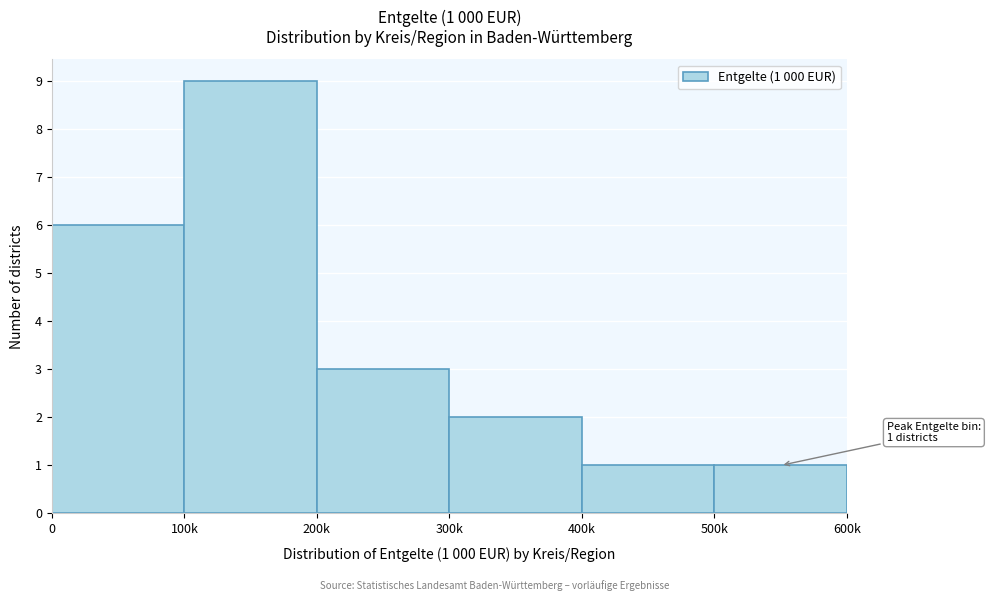

Reading left to right, what are all the values shown in this chart?

6	9	3	2	1	1